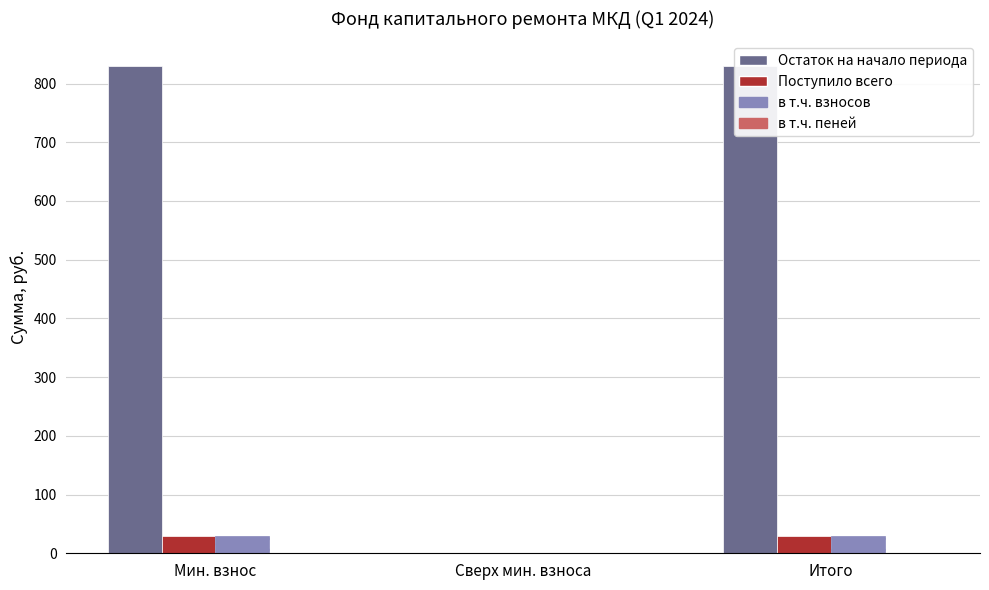

How many data points does each series have?

3